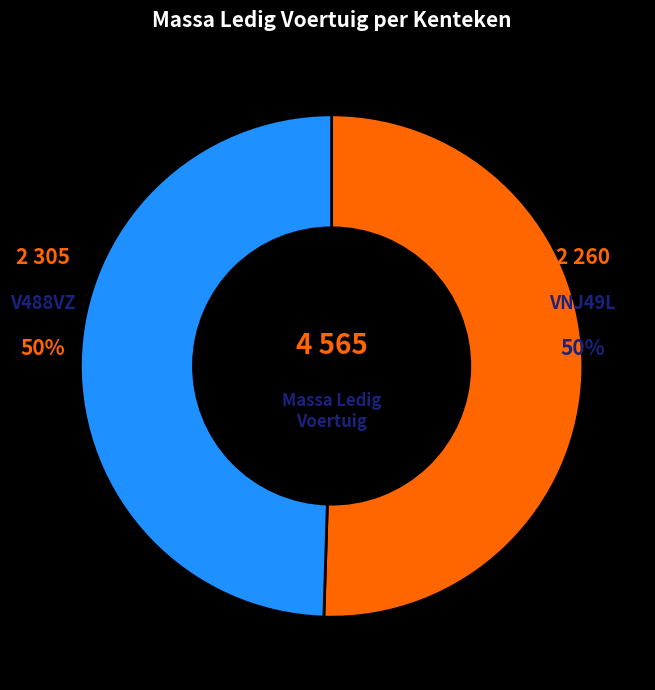

What percentage is the V488VZ slice, to the nearest percent?

50%